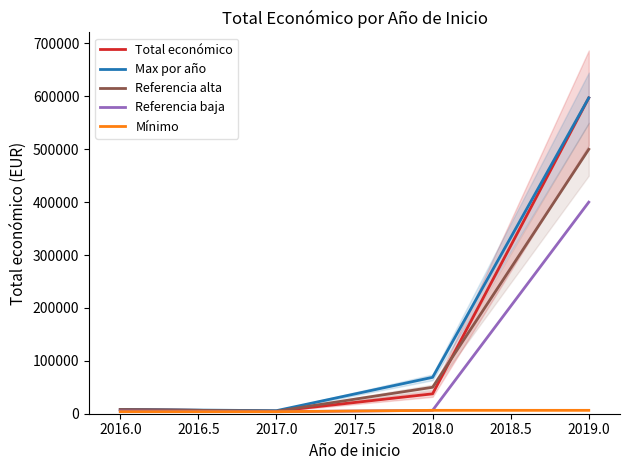

The value of Referencia alta at 2018.0 is 50000.0. True or false?

True